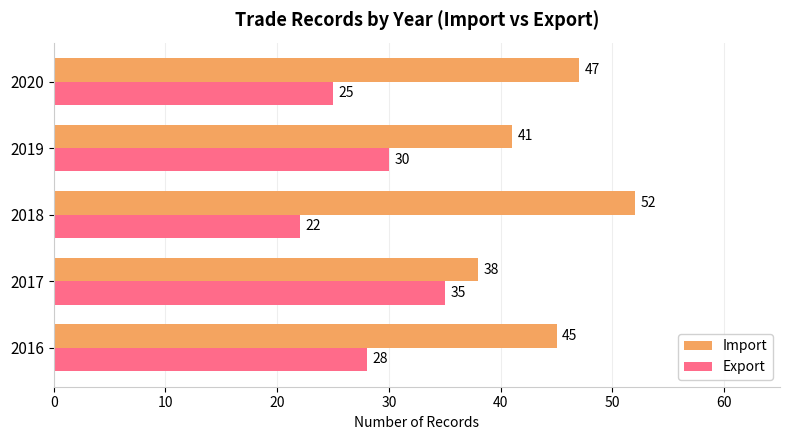

True or false: Export has a value of 30 at 2019.

True